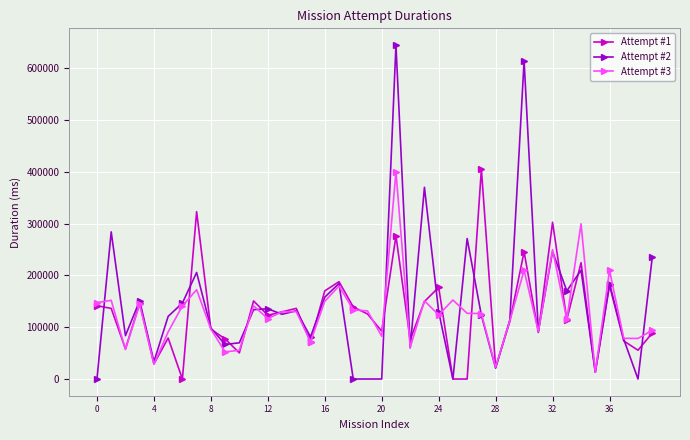

Is this an area chart (filled region under the line)?

No